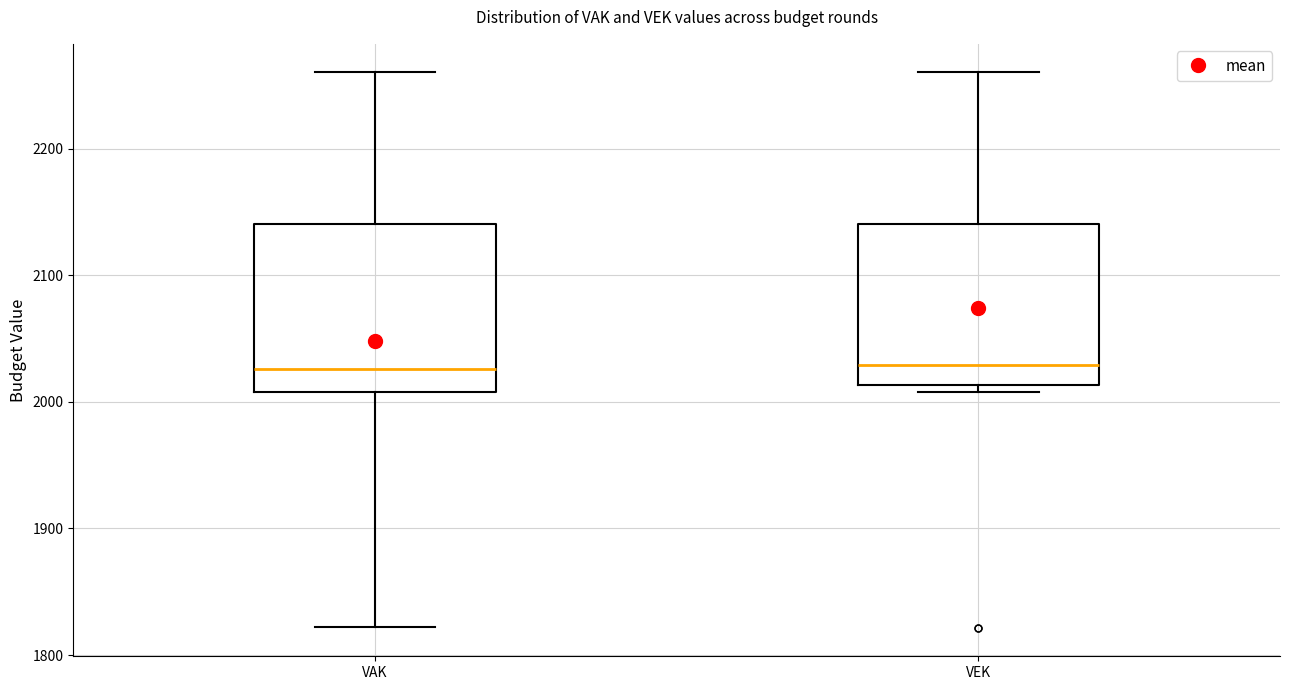

Reading left to right, read every box against the y-axis: the position of its median line, the range the box covers, and the ends of its whiskers. The values are not printed on the chart, so give them approximately, as read against the axis.

VAK: median 2030, box 2010 to 2140, whiskers 1820 to 2260
VEK: median 2030, box 2010 to 2140, whiskers 2010 (just below the box's lower edge) to 2260